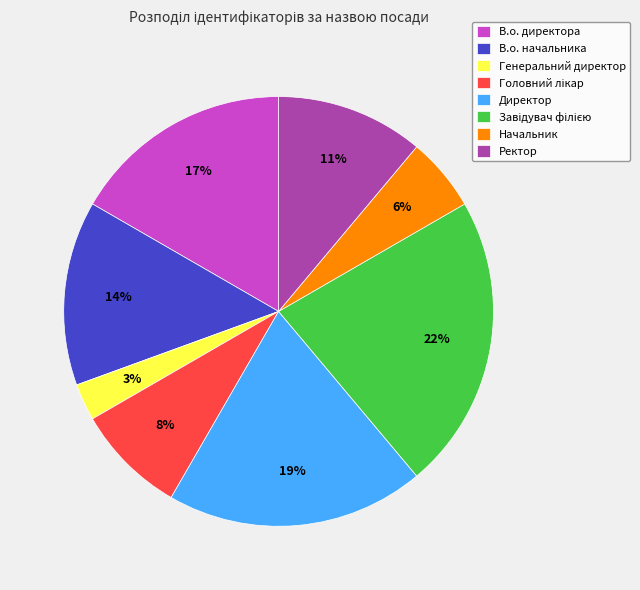

The Директор slice represents 19% of the pie. True or false?

True